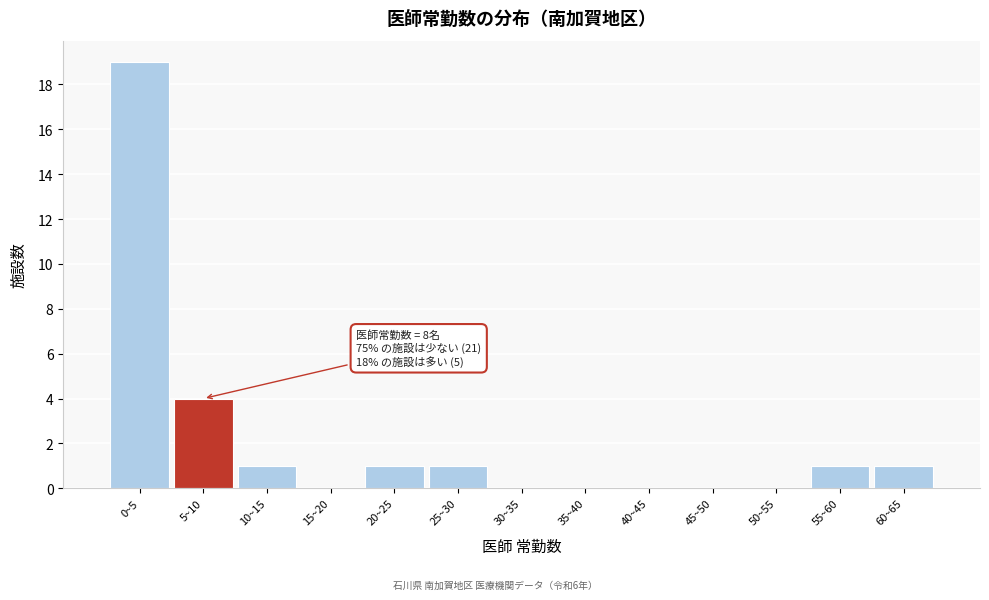

Reading left to right, what are all the values shown in this chart?

0~5=19	5~10=4	10~15=1	15~20=0	20~25=1	25~30=1	30~35=0	35~40=0	40~45=0	45~50=0	50~55=0	55~60=1	60~65=1